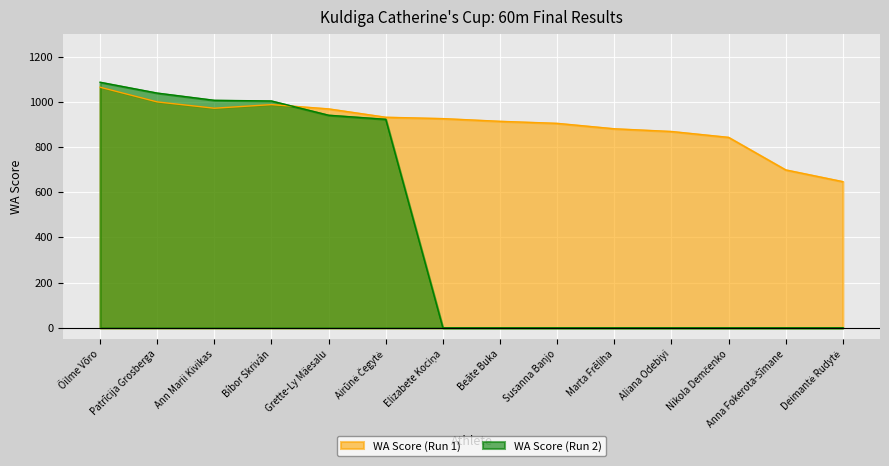

How many data points in Result (Run 1) are above 926?

6